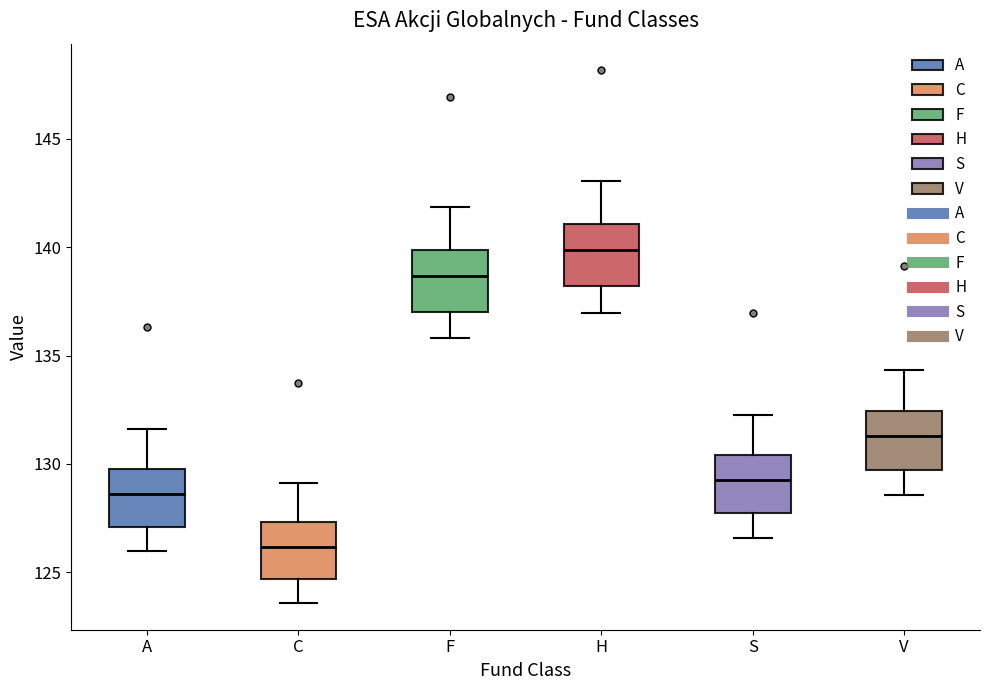

Reading left to right, transcribe this box plot: for each box, give where its median line is, the range the box spans, and where its two whiskers end, as read against the y-axis. The values are not printed on the chart, so give them approximately, as read against the axis.

A: median 128.5, box 127.0 to 130.0, whiskers 126.0 to 131.5
C: median 126.0, box 124.5 to 127.5, whiskers 123.5 to 129.0
F: median 138.5, box 137.0 to 140.0, whiskers 136.0 to 142.0
H: median 140.0, box 138.0 to 141.0, whiskers 137.0 to 143.0
S: median 129.5, box 127.5 to 130.5, whiskers 126.5 to 132.5
V: median 131.5, box 129.5 to 132.5, whiskers 128.5 to 134.5